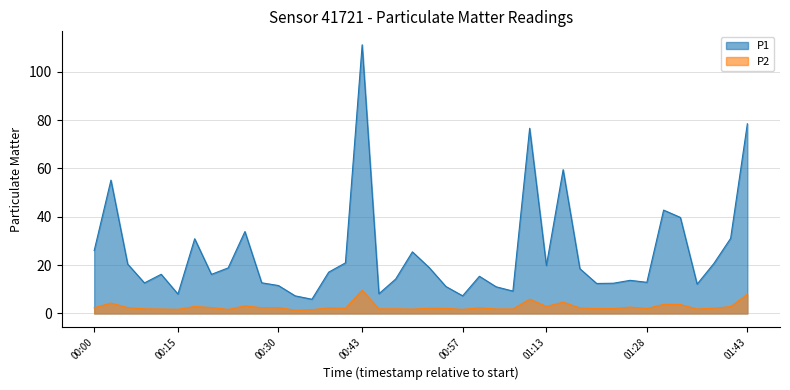

Reading left to right, transcribe all the data shown in this chart.

P1: 26.0	55.1	20.4	12.6	16.2	8.0	30.9	16.2	18.9	33.9	12.7	11.6	7.3	5.9	17.1	20.9	111.1	8.2	14.2	25.5	19.0	11.2	7.3	15.4	11.0	9.2	76.6	19.8	59.5	18.5	12.4	12.5	13.7	12.9	42.8	39.7	12.1	20.7	31.1	78.5
P2: 2.4	4.3	2.4	1.9	1.8	1.7	2.9	2.5	1.7	3.1	2.4	2.5	1.3	1.6	2.3	2.1	9.6	1.9	1.9	1.8	2.1	2.1	1.7	2.3	1.9	1.9	6.0	2.9	4.7	2.3	2.0	2.0	2.6	2.0	3.8	3.7	1.8	2.2	2.8	8.0